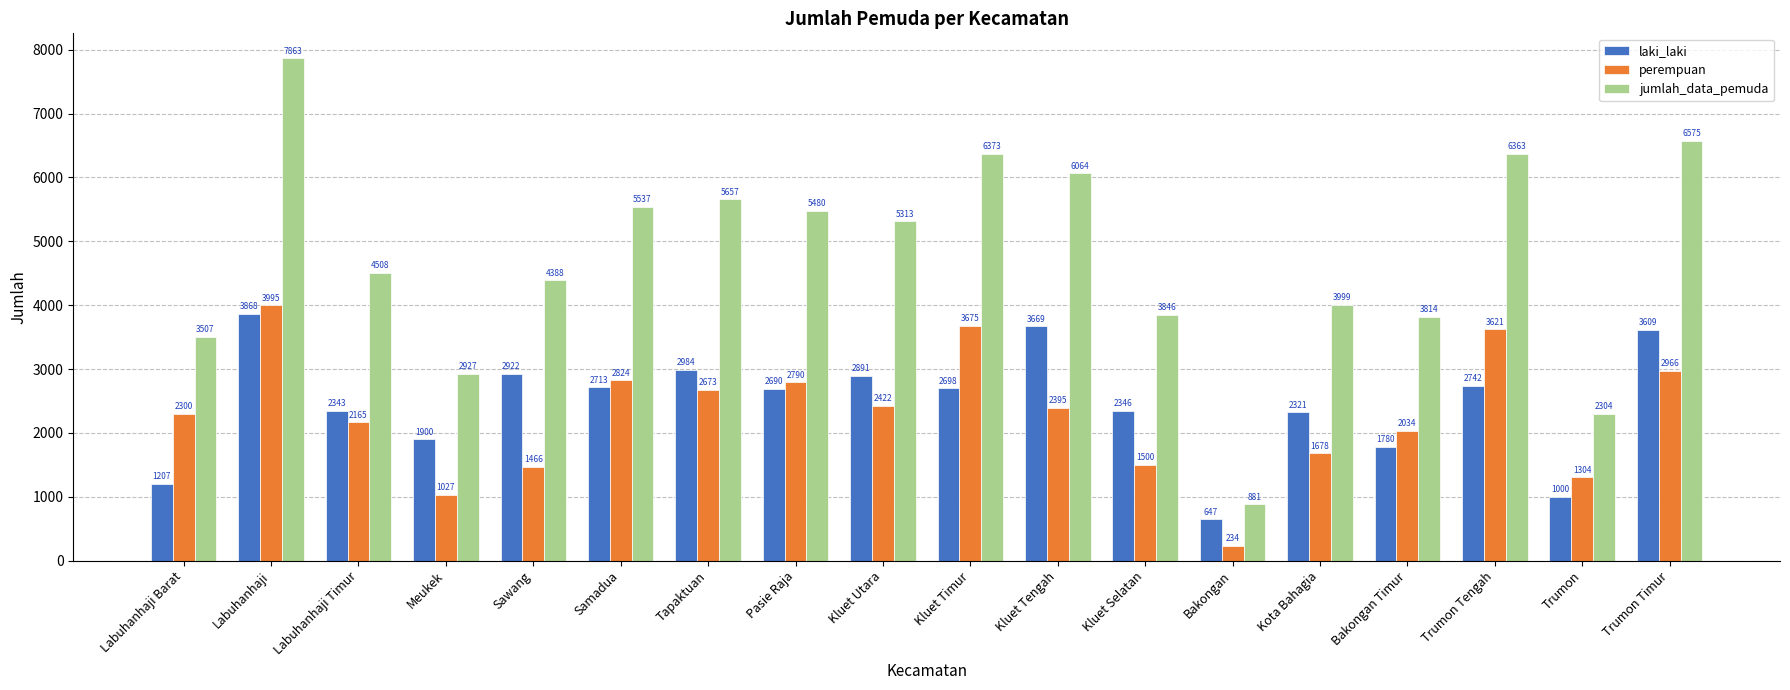

Reading left to right, extract all data points from this chart.

laki_laki: 1207	3868	2343	1900	2922	2713	2984	2690	2891	2698	3669	2346	647	2321	1780	2742	1000	3609
perempuan: 2300	3995	2165	1027	1466	2824	2673	2790	2422	3675	2395	1500	234	1678	2034	3621	1304	2966
jumlah_data_pemuda: 3507	7863	4508	2927	4388	5537	5657	5480	5313	6373	6064	3846	881	3999	3814	6363	2304	6575